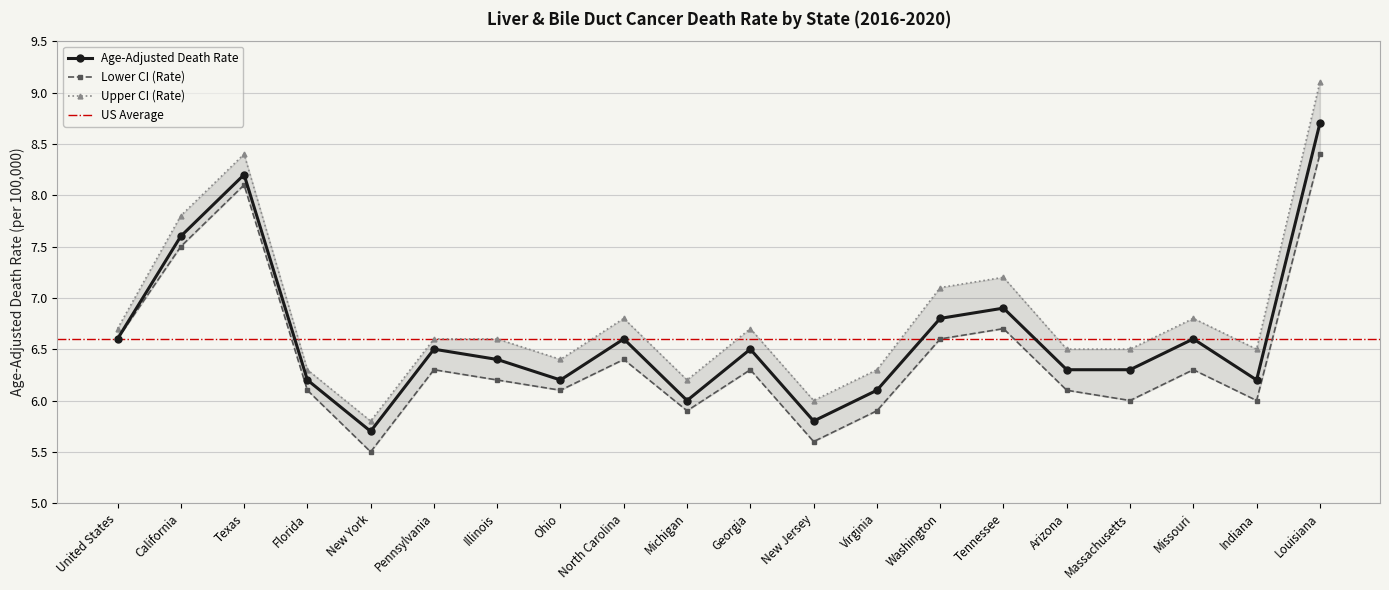

True or false: Lower CI (Rate) and Age-Adjusted Death Rate cross at least once.

False